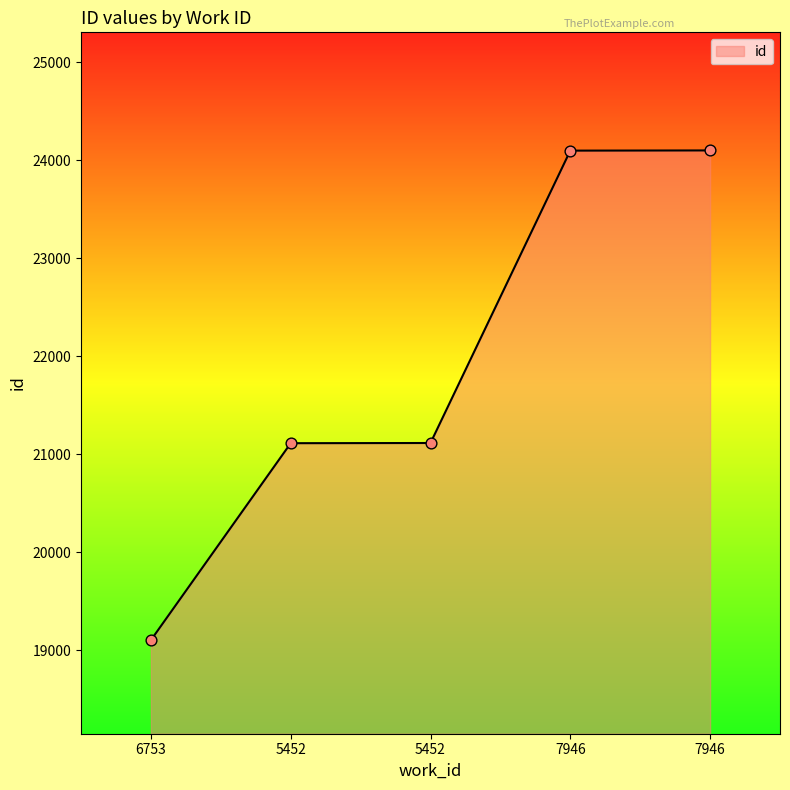

What is the change in value from 5452 to 7946?

+2987